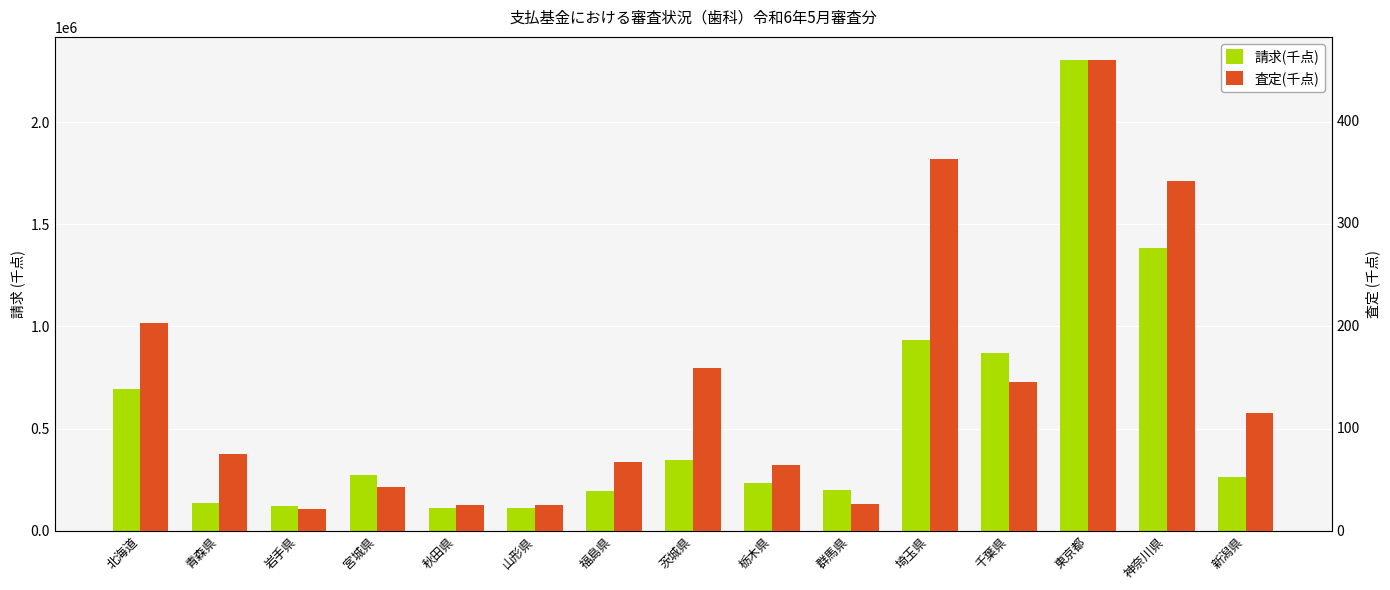

Between 山形県 and 福島県, which is larger?

福島県